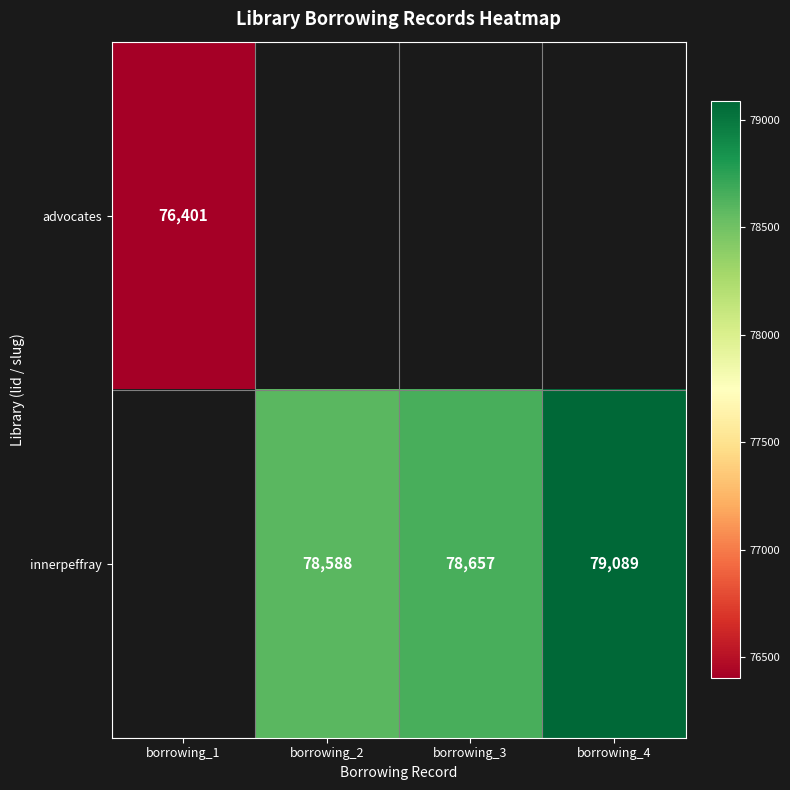

Is the value of innerpeffray at borrowing_2 greater than the value of advocates at borrowing_1?

Yes